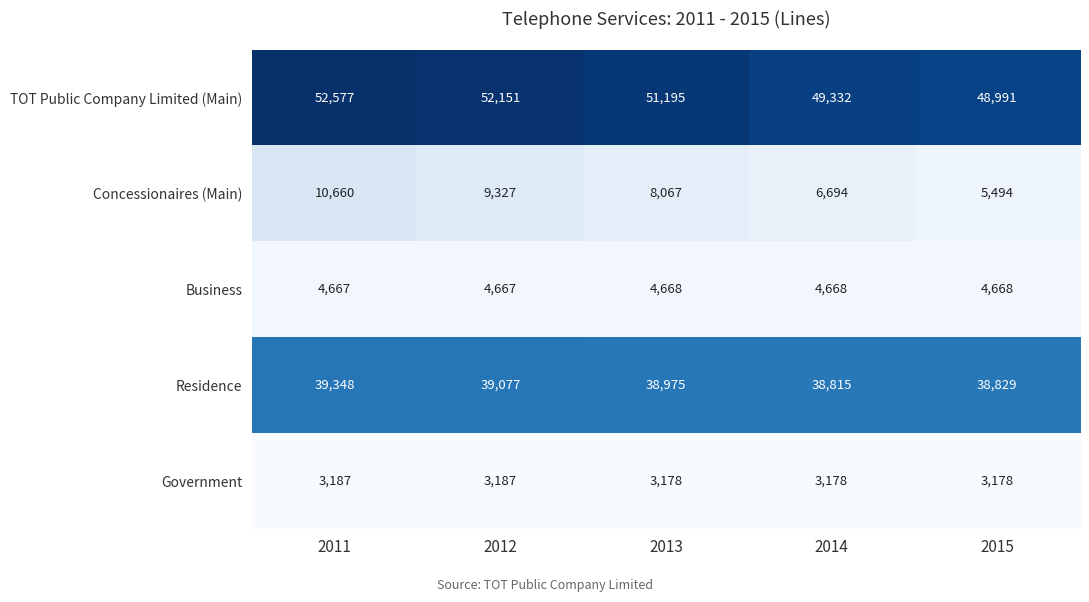

What is the difference between the maximum and minimum values in the Government series?

9